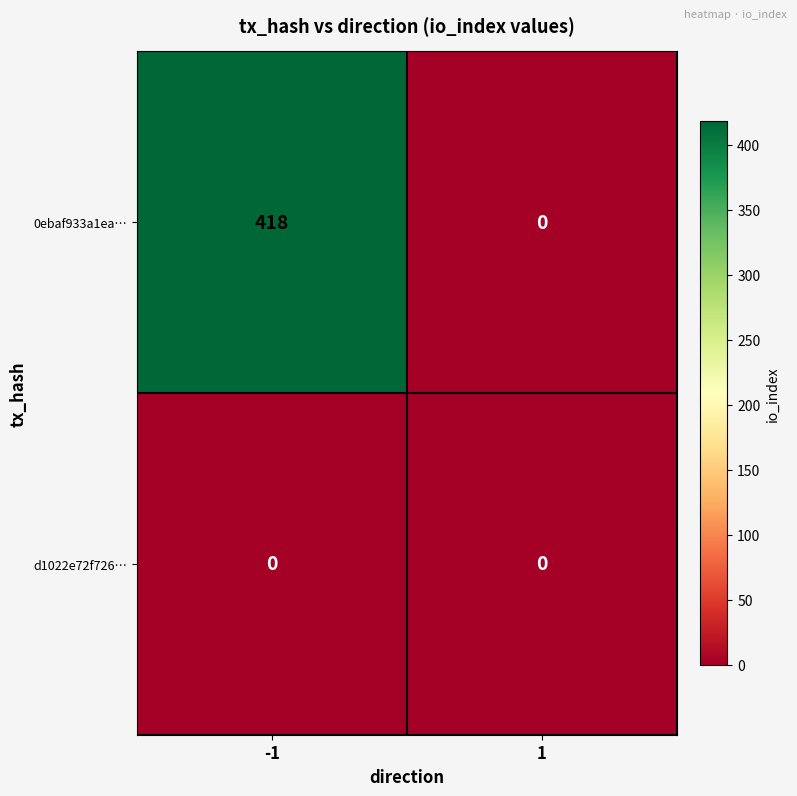

True or false: 0ebaf933a1ea… has a value of 202 at -1.

False